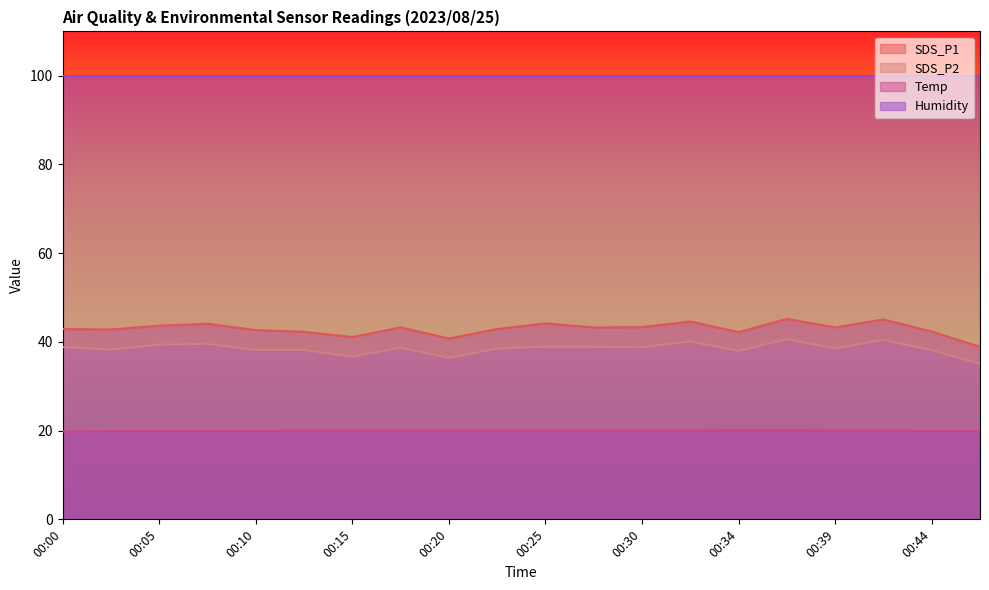

What is the total value across all series at 00:25?

203.0